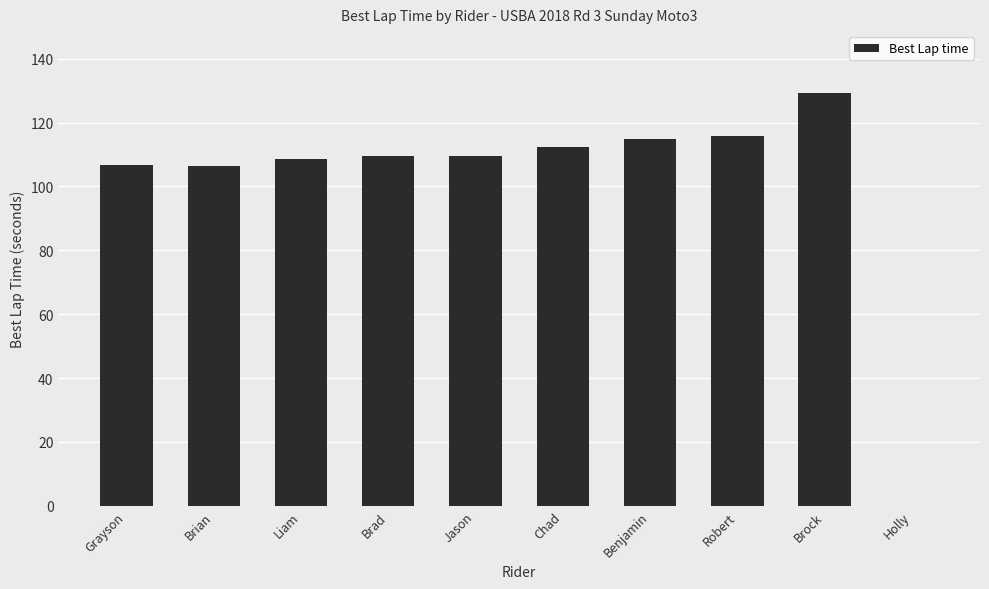

Read the value at Liam.

108.5